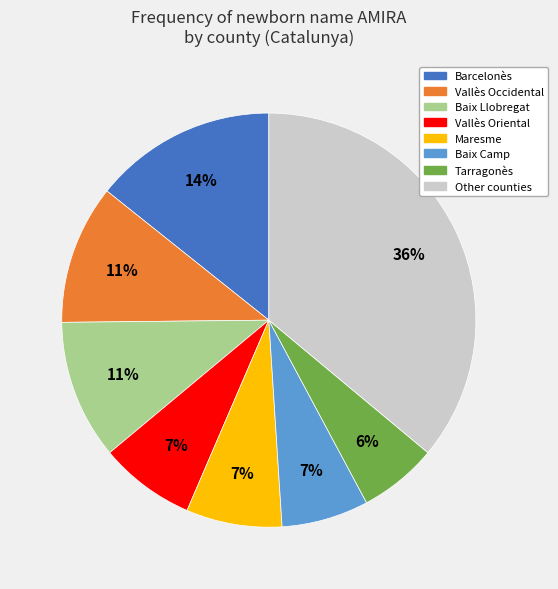

Does any single category account for the majority?

No